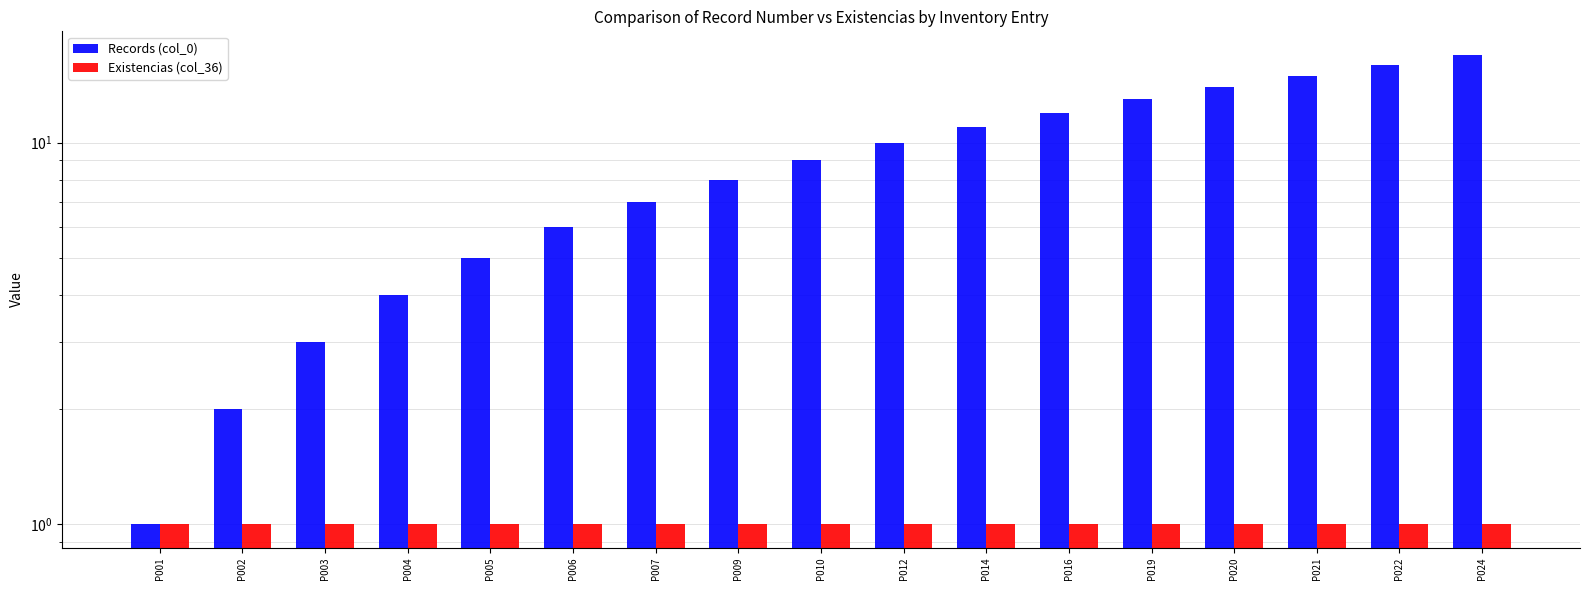

True or false: Existencias (col_36) has a value of 2 at P005.

False